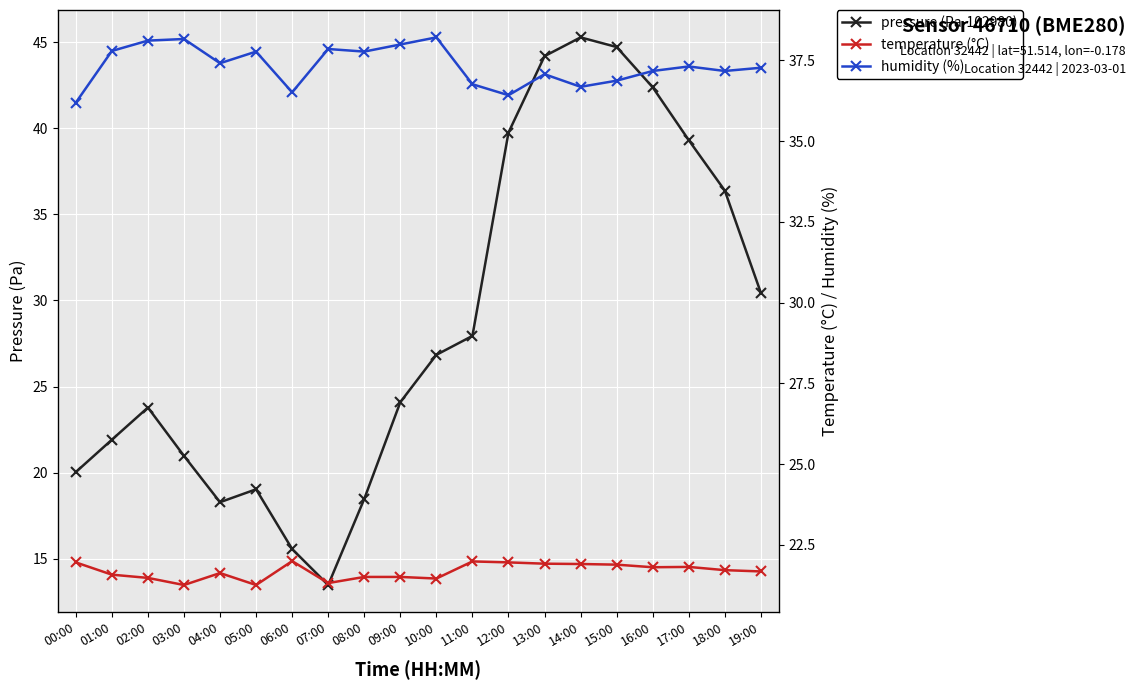

Rank the series at 17:00 from lowest to highest value.

temperature (°C), humidity (%), pressure (Pa-102980)